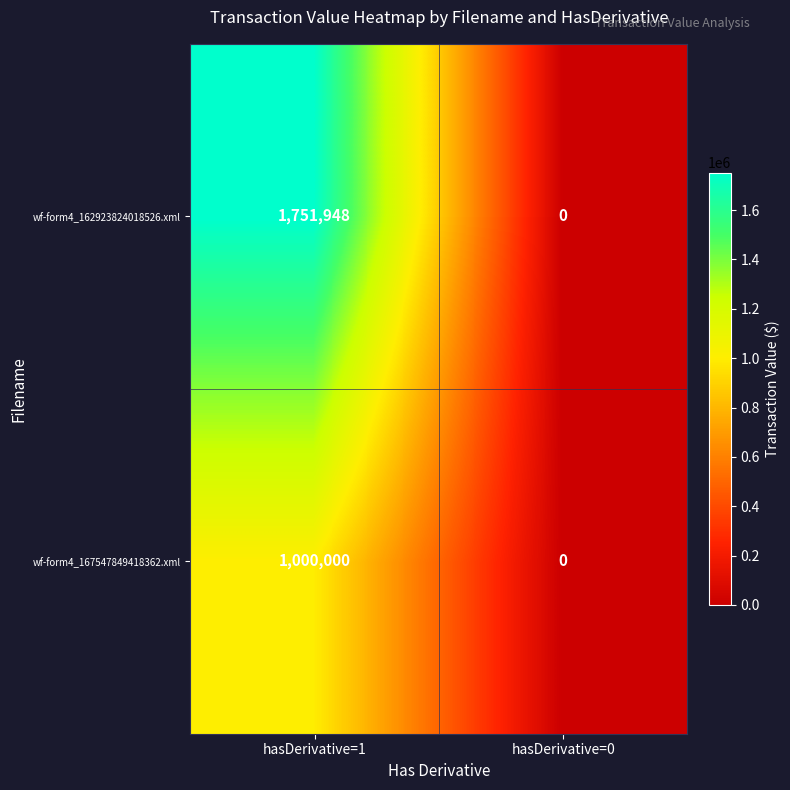

Which series has the largest total across all categories?

wf-form4_162923824018526.xml